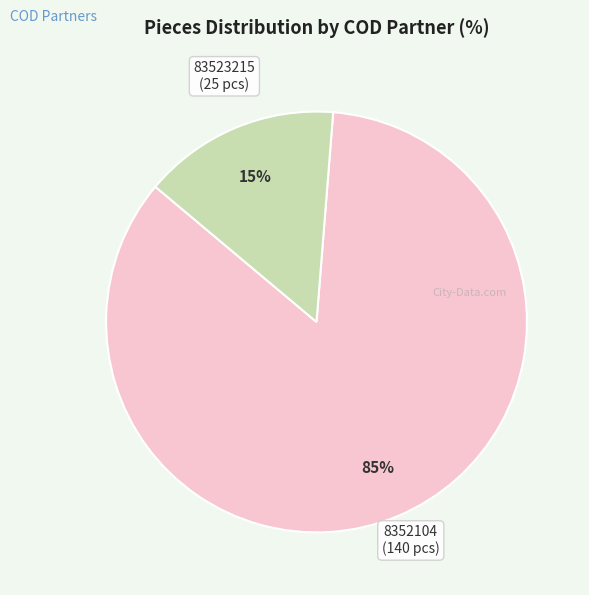

To the nearest percent, what is the average slice percentage?

50%